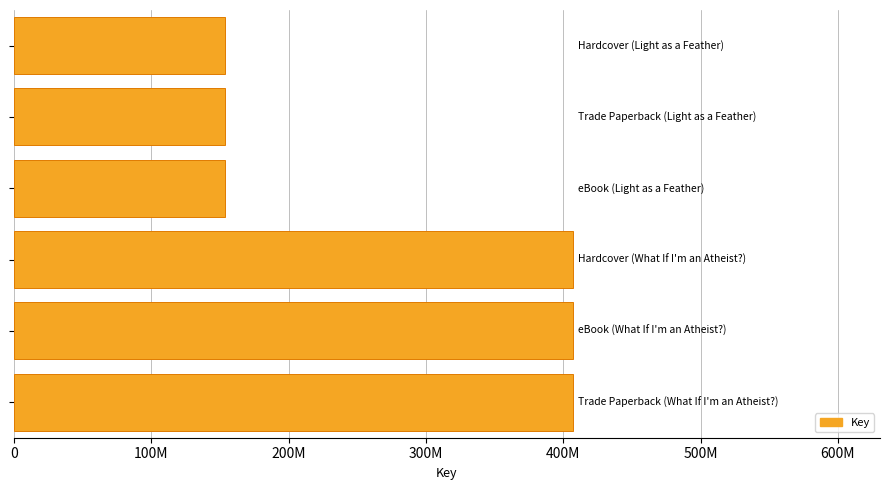

Are the bars horizontal?

Yes